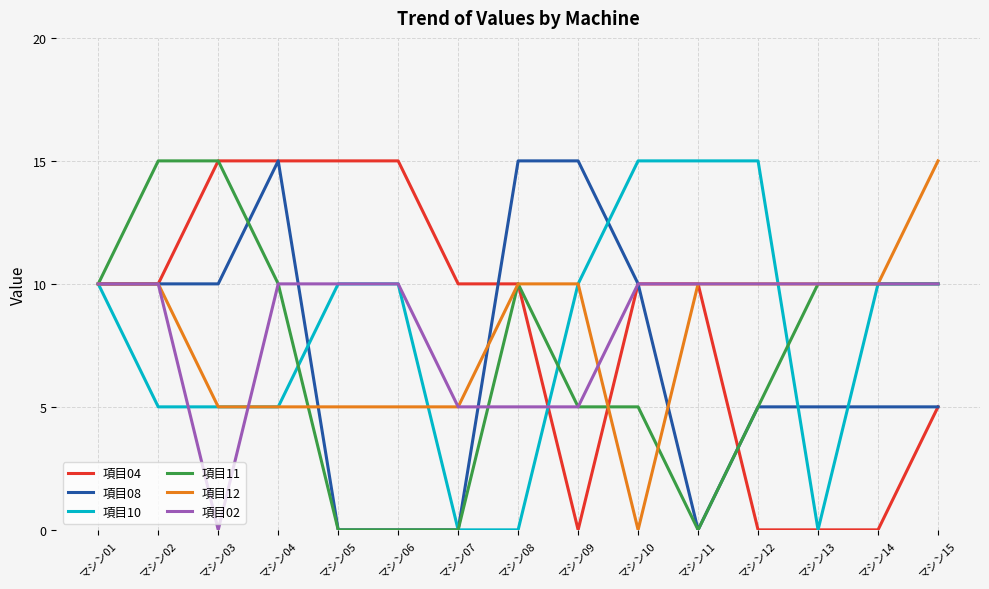

What is the maximum value shown in the chart?

15